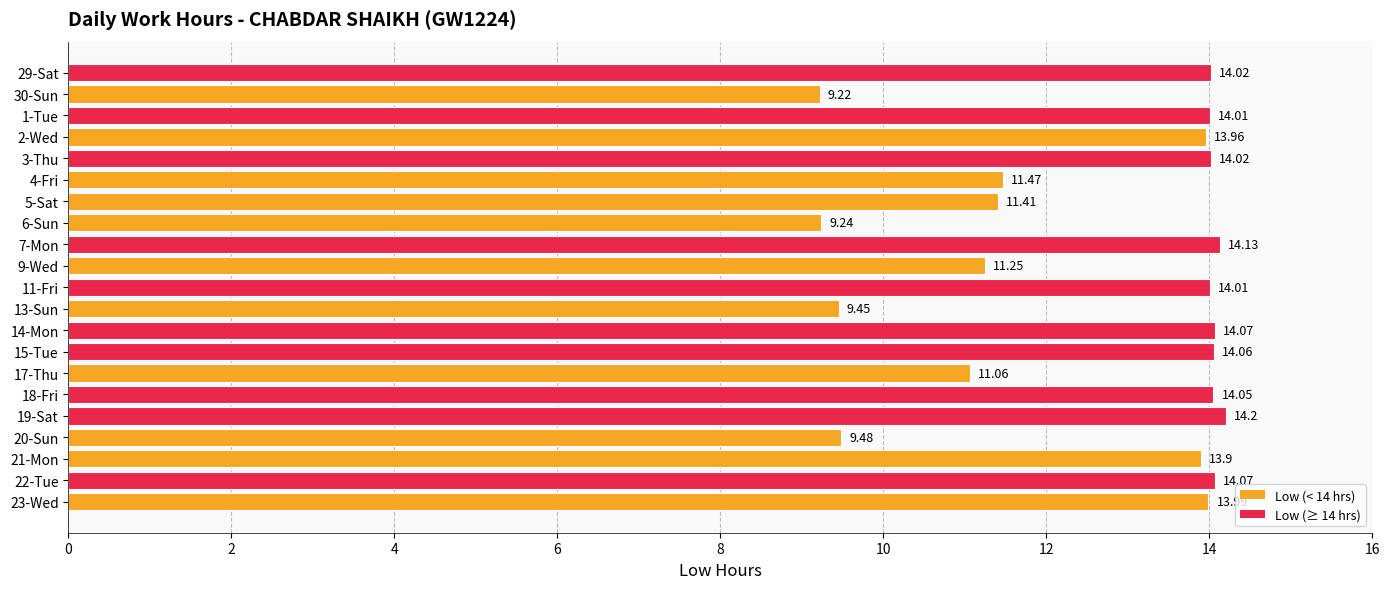

What is the sum of all values?

265.1